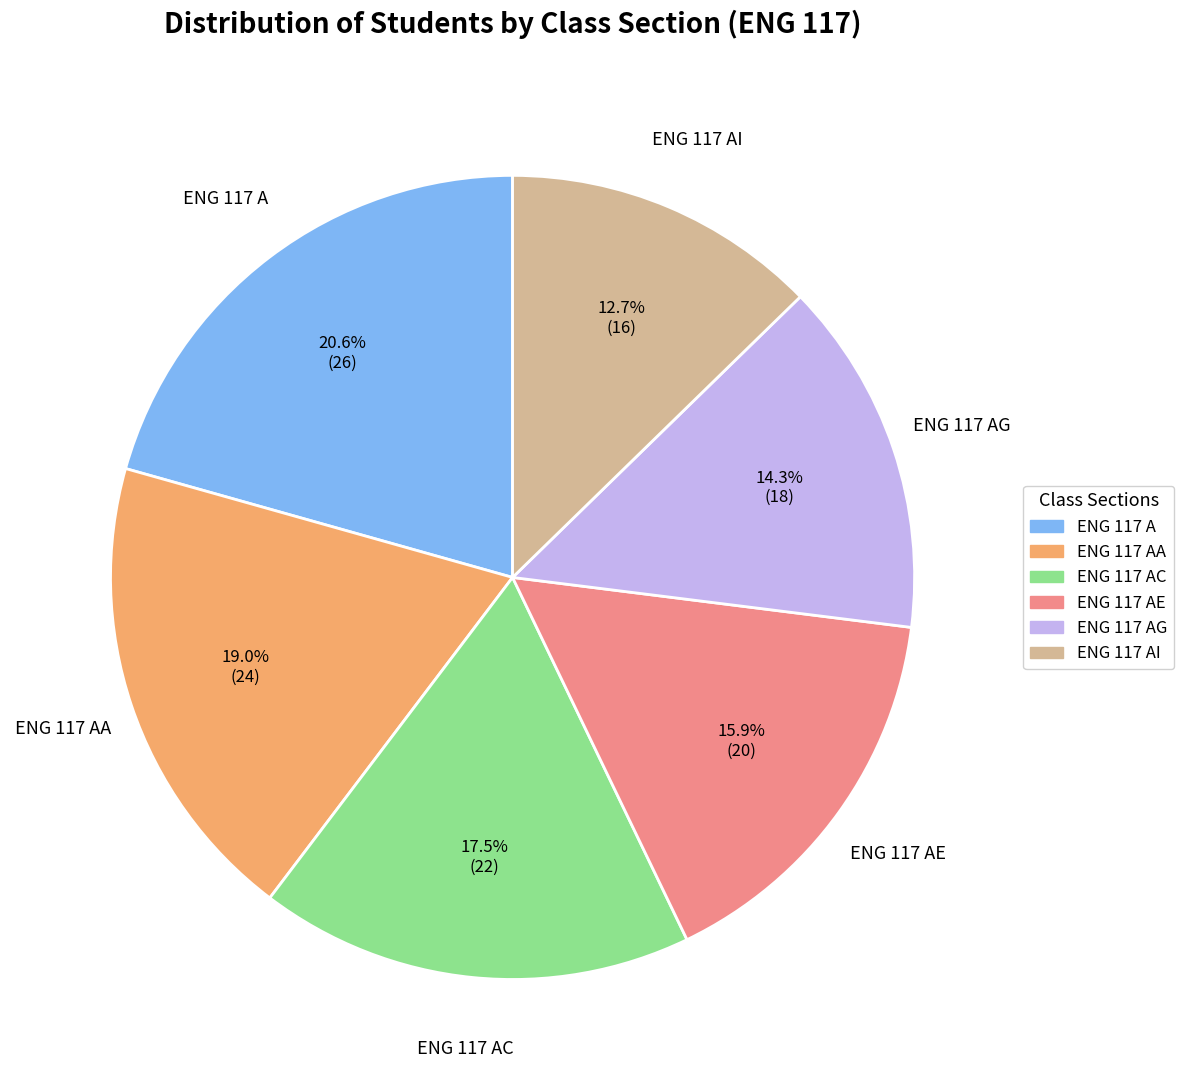

Is there any slice that represents more than half of the pie?

No